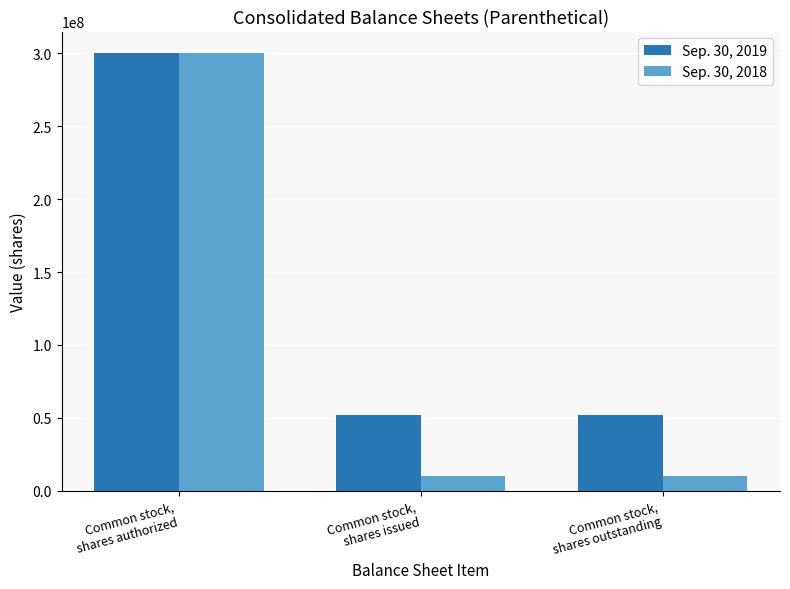

How many data points in Sep. 30, 2019 are above 52254941?

1